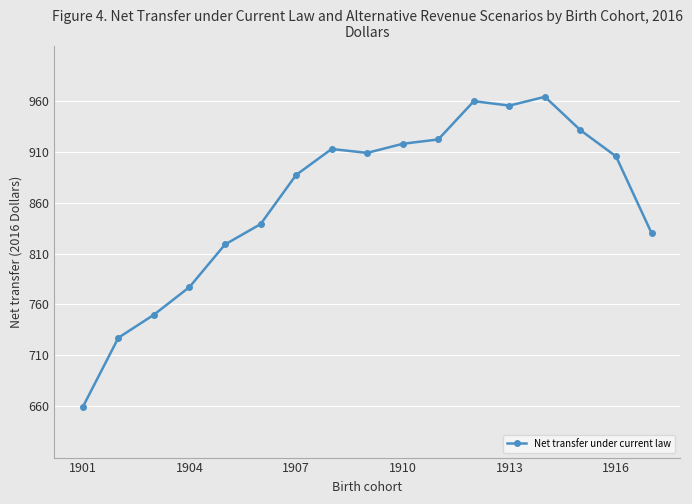

What is the sum of all values?

14670.0